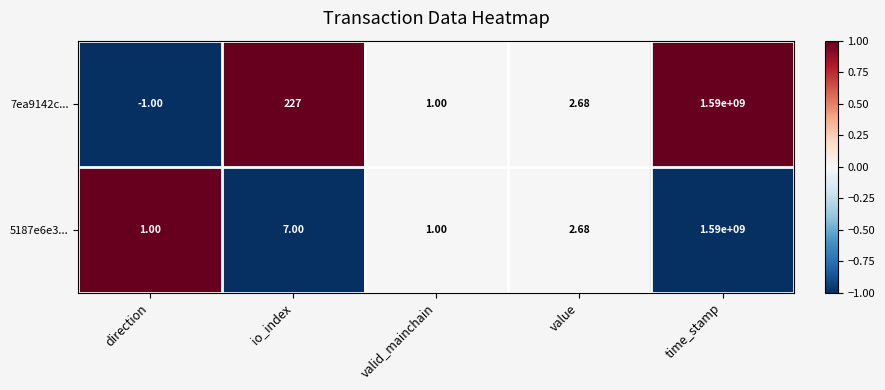

How many data points does each series have?

5